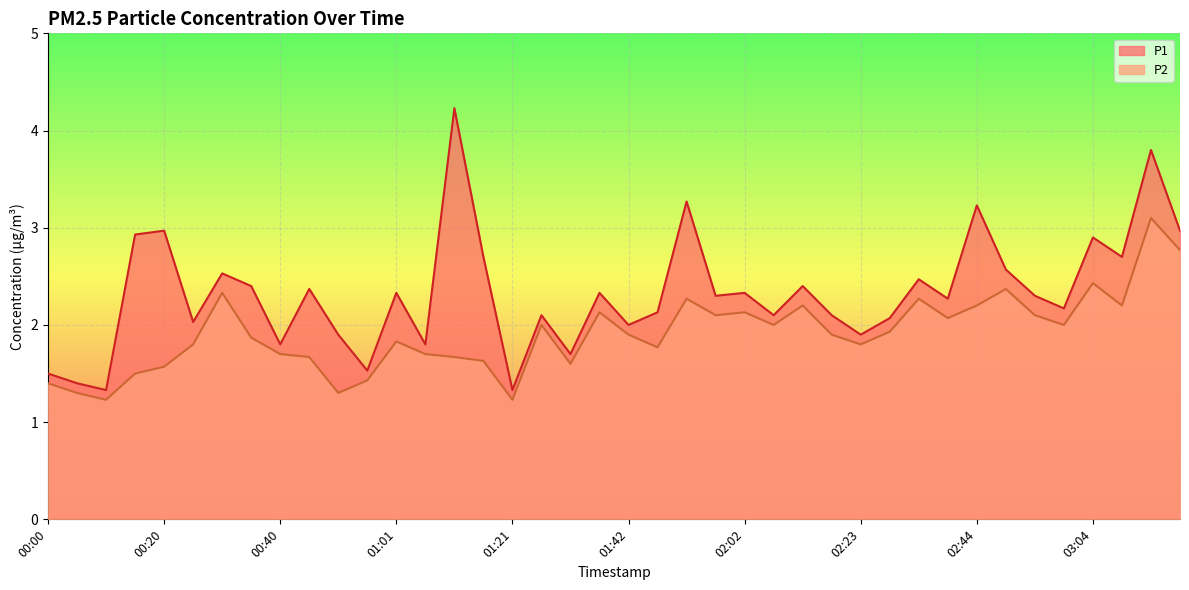

Rank the categories by P2 value from highest to lowest.

03:14, 03:19, 03:04, 02:49, 00:30, 01:52, 02:33, 02:12, 02:44, 03:09, 01:37, 02:02, 01:57, 02:54, 02:39, 01:27, 02:07, 02:59, 02:28, 01:42, 02:18, 00:35, 01:01, 00:25, 02:23, 01:47, 00:40, 01:06, 00:45, 01:11, 01:16, 01:32, 00:20, 00:15, 00:55, 00:00, 00:05, 00:50, 00:10, 01:21